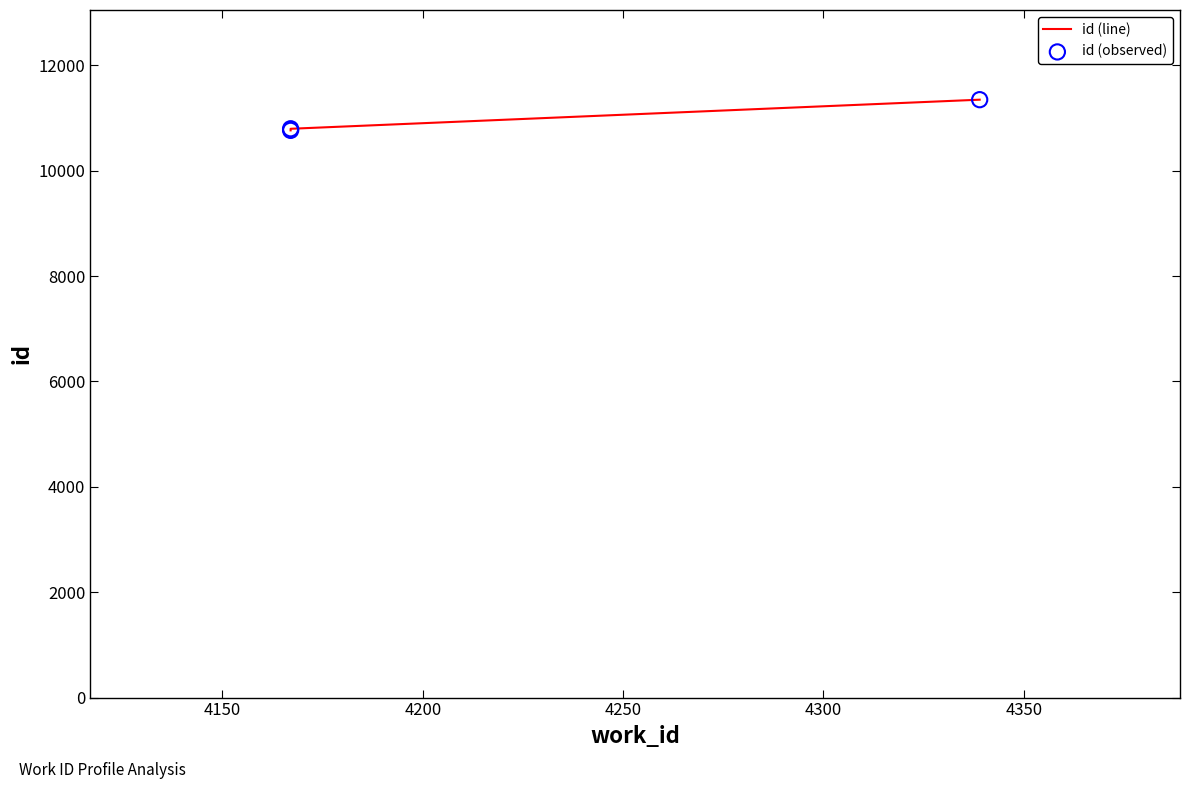

Which series has the largest Y range (max minus min)?

id (line)